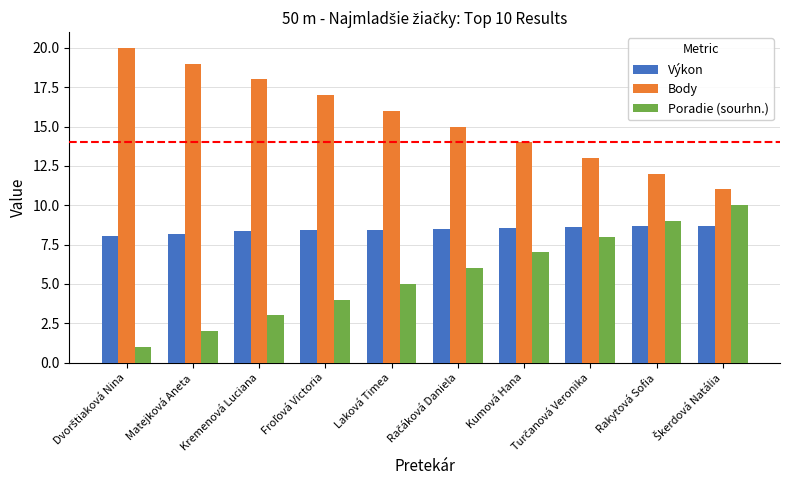

Does the chart contain stacked bars?

No